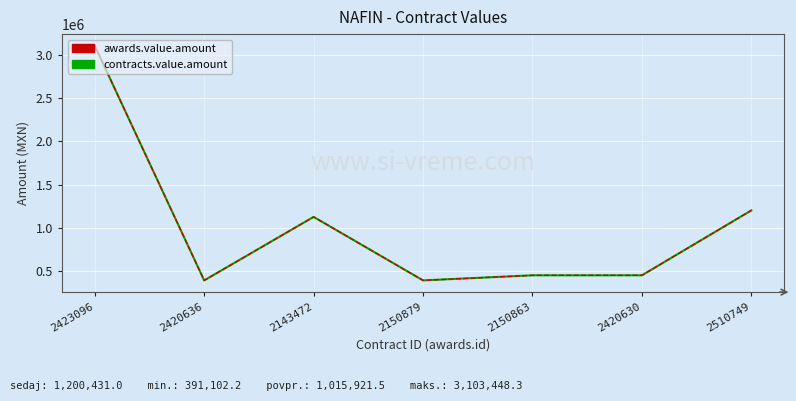

At which category does contracts.value.amount reach its first local valley?

2420636